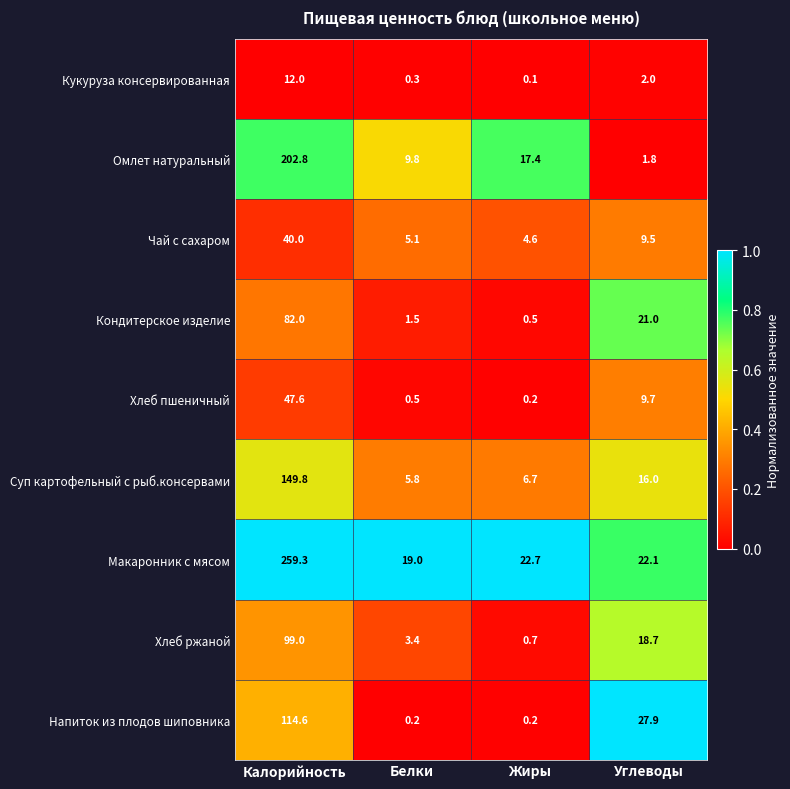

Which series has the widest spread of values?

Макаронник с мясом